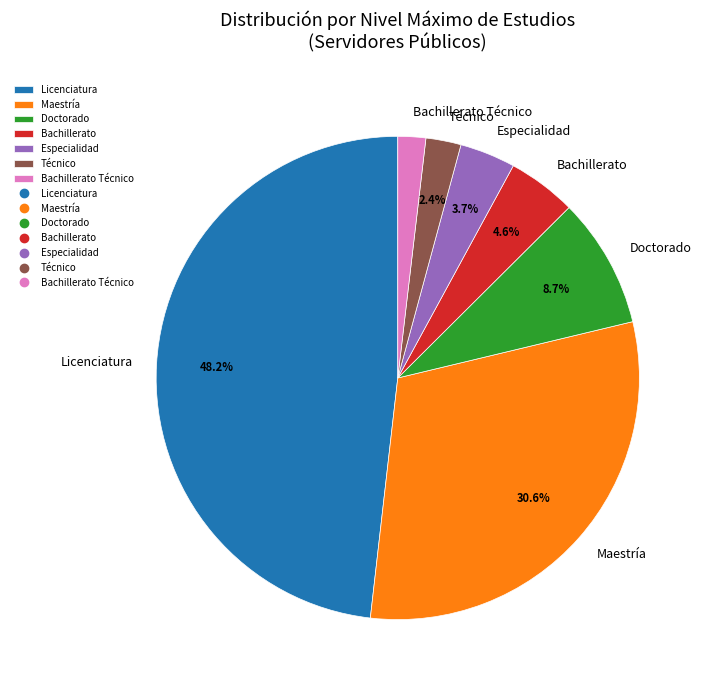

What portion of the pie excludes Bachillerato?

95.4%